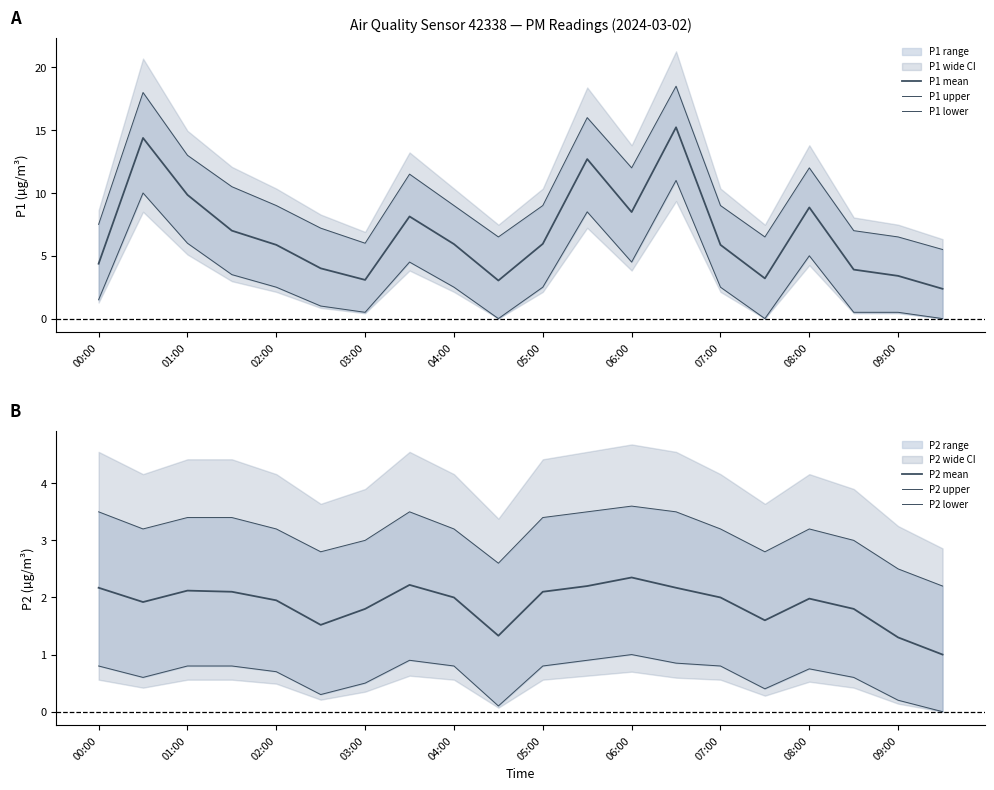

Which category has the highest value in the P1 upper series?

13